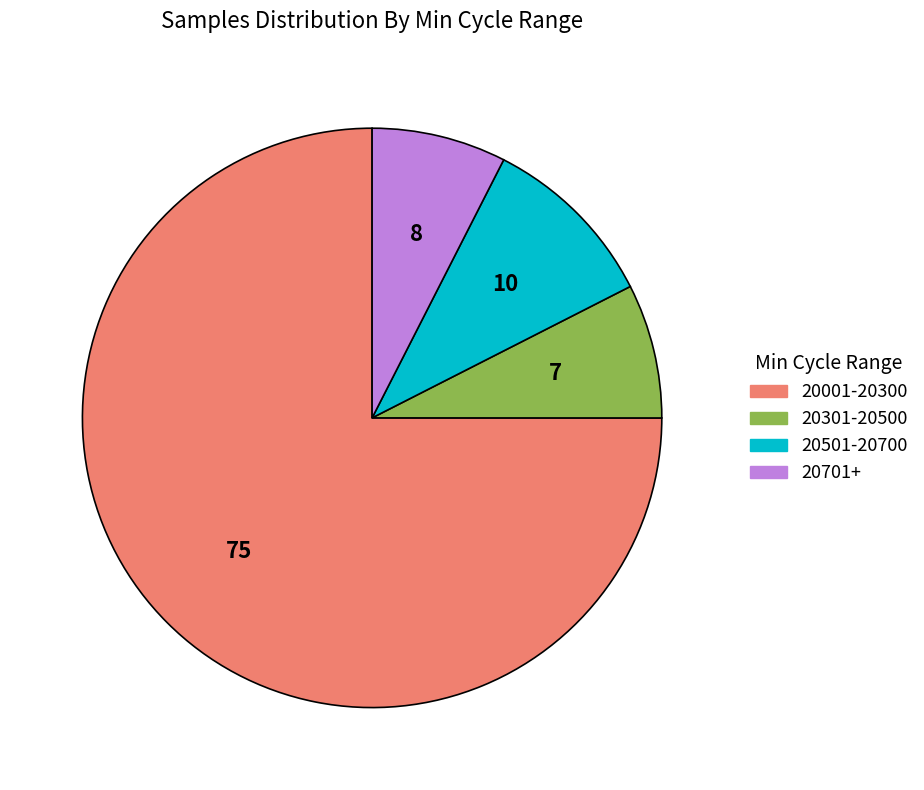

Count the number of slices in the pie.

4